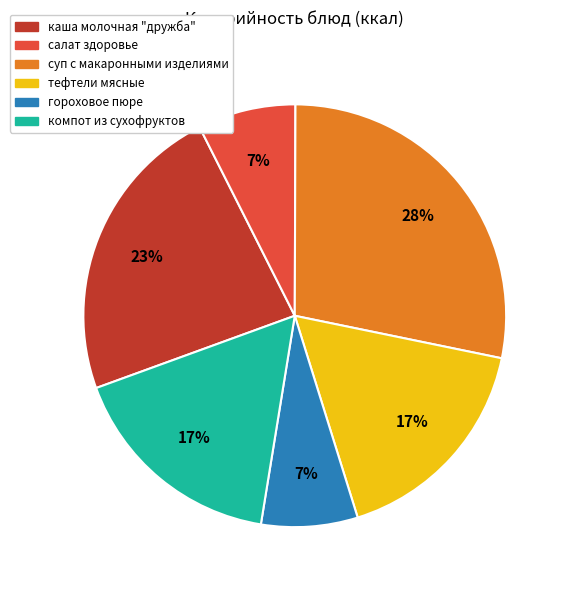

How many segments does this pie chart have?

6